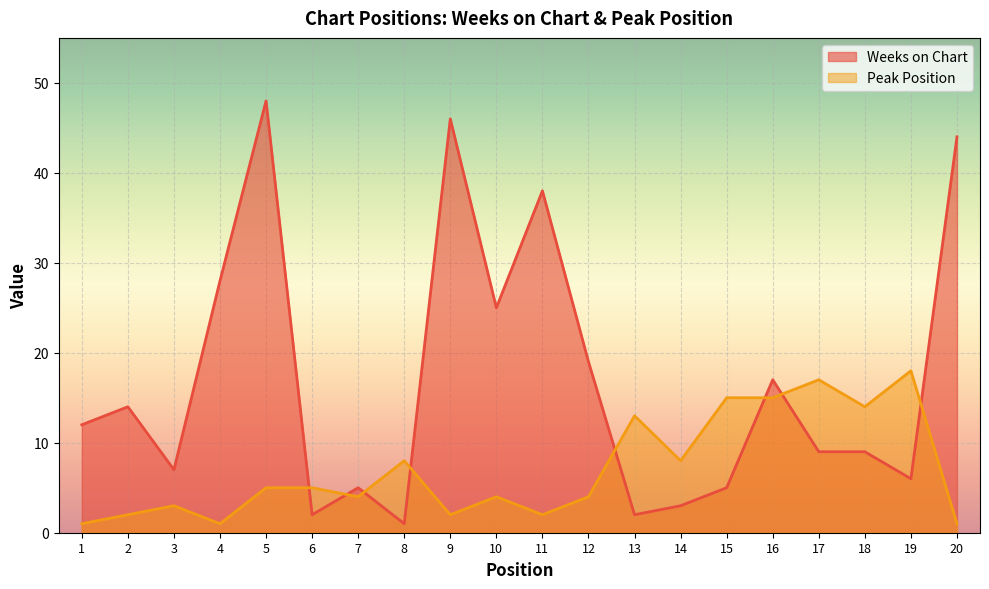

How many lines are shown in the chart?

2